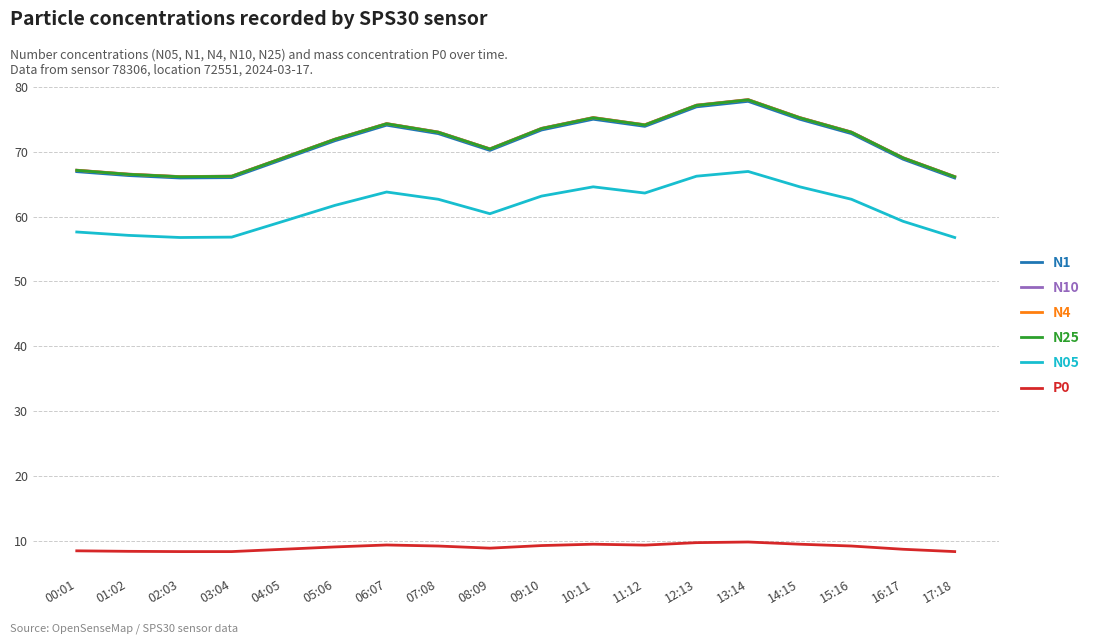

What is the minimum value for N4?

66.2